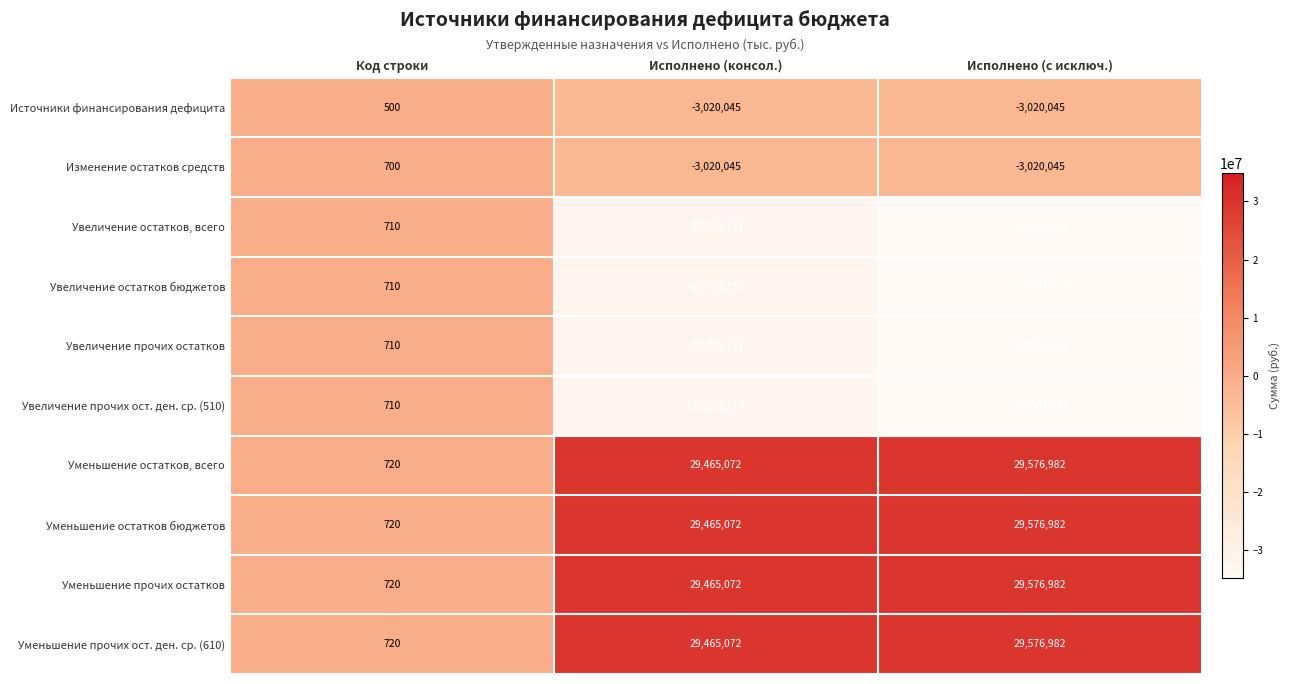

List the labels in order of Уменьшение прочих ост. ден. ср. (610) value, largest first.

Исполнено (с исключ.), Исполнено (консол.), Код строки